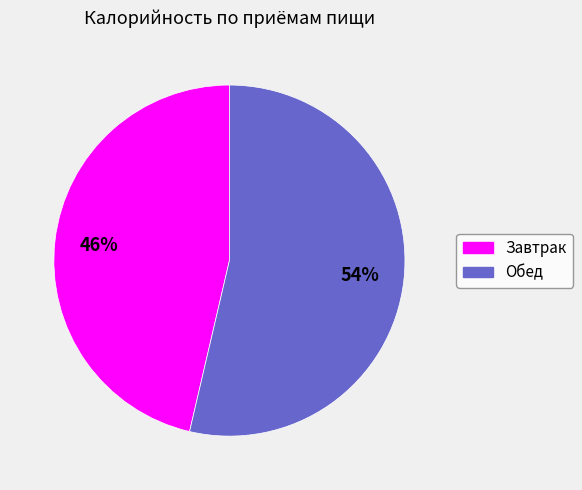

Approximately how many times larger is the value at Завтрак compared to Обед?

0.9